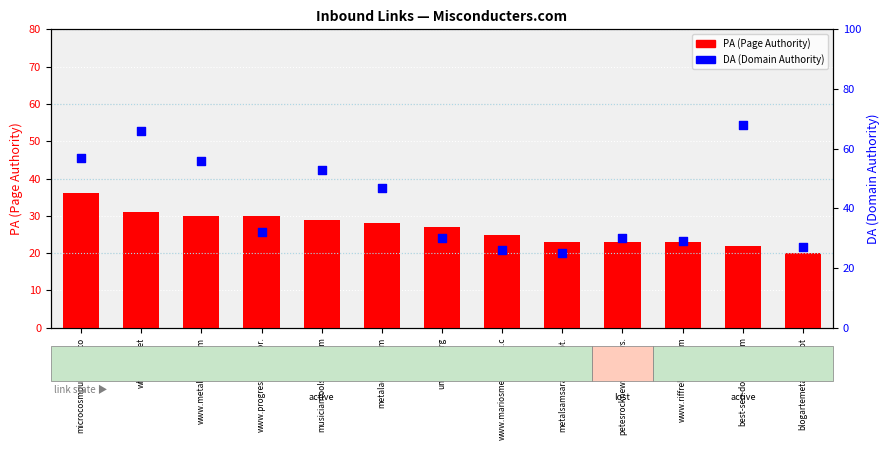

Which series has the widest spread of Y values?

DA (Domain Authority)